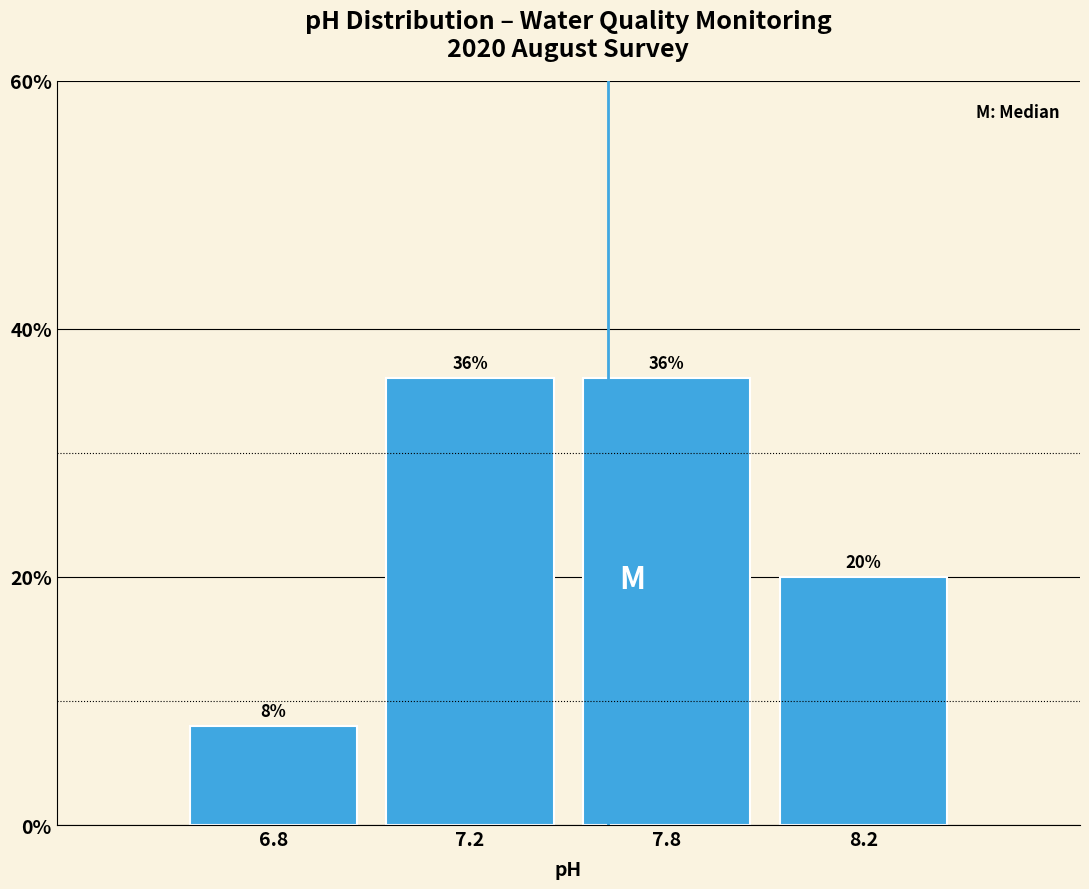

Reading right to left, what are all the values shown in this chart?

8.2=20	7.8=36	7.2=36	6.8=8